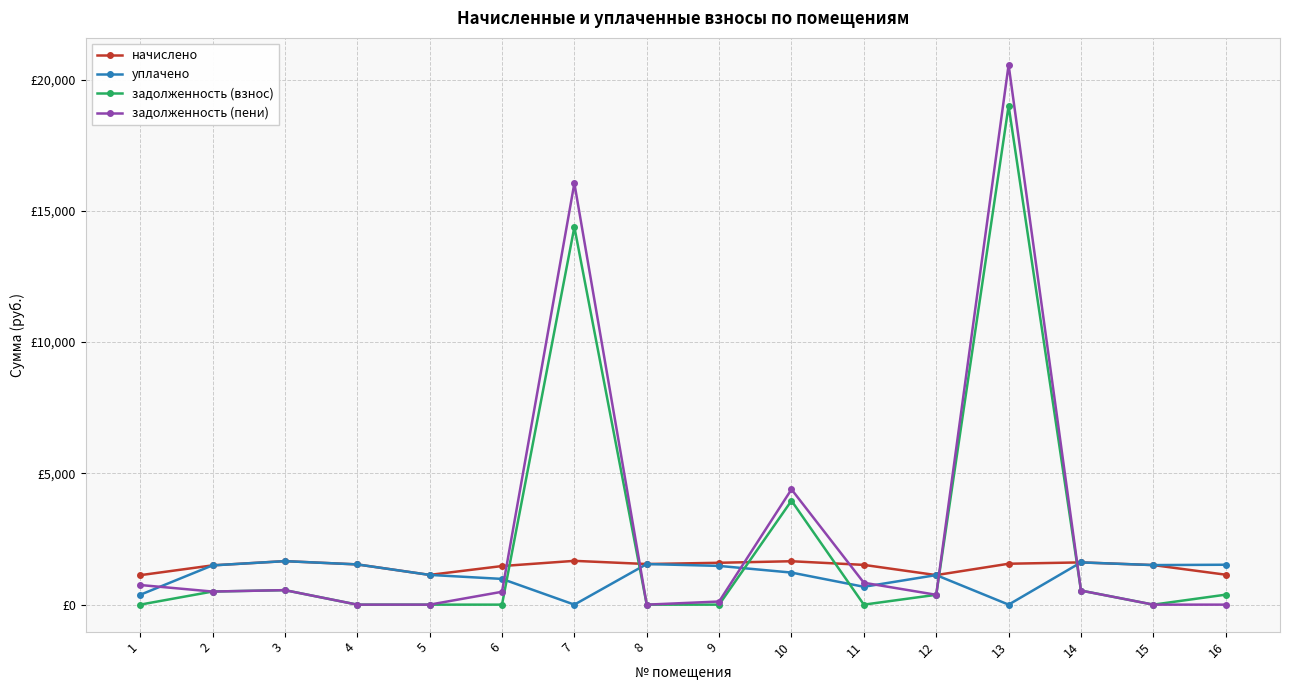

Does the chart display data point markers on the line(s)?

Yes